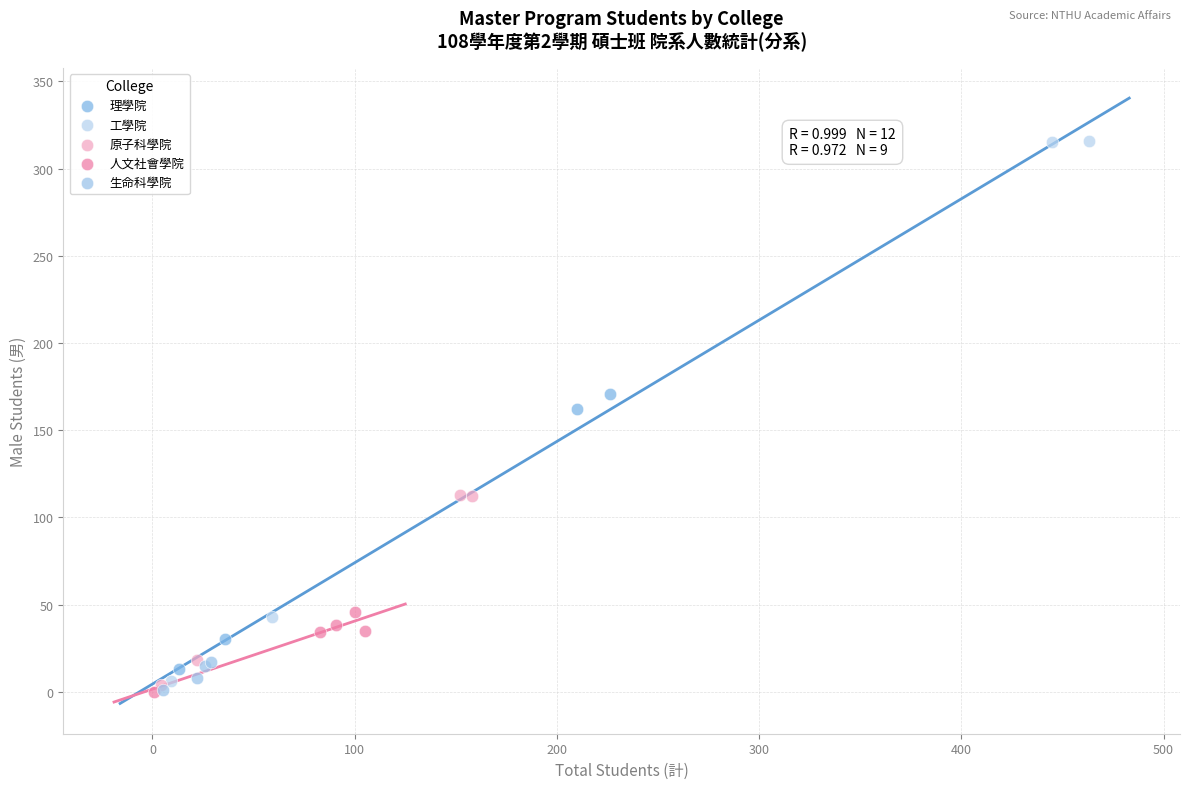

Which series contains the highest Y value?

工學院